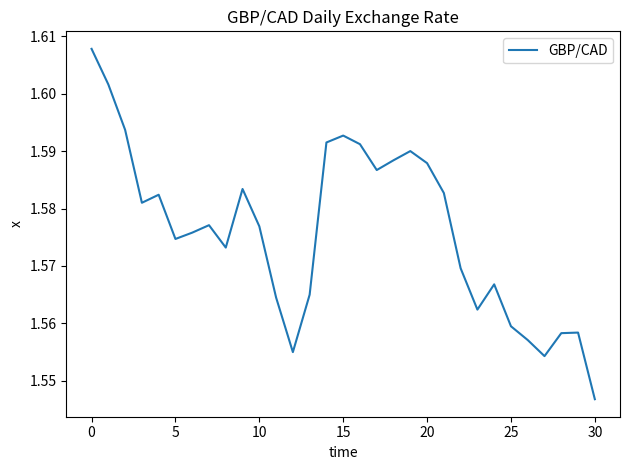

Is this an area chart (filled region under the line)?

No